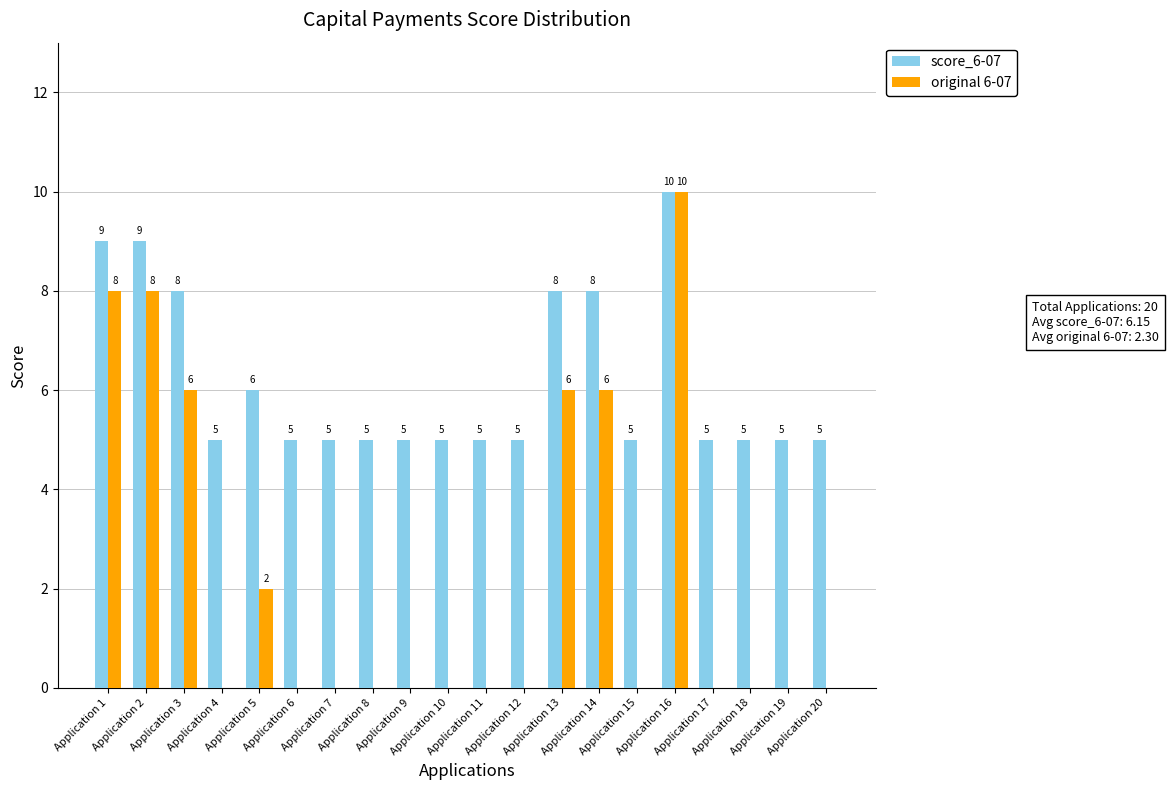

Reading right to left, extract all data points from this chart.

score_6-07: 5	5	5	5	10	5	8	8	5	5	5	5	5	5	5	6	5	8	9	9
original 6-07: 0	0	0	0	10	0	6	6	0	0	0	0	0	0	0	2	0	6	8	8